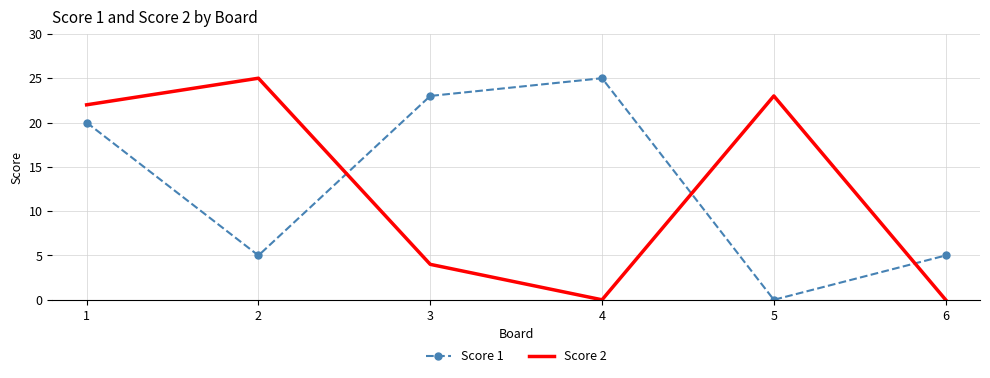

What is the total value across all series at 6?

5